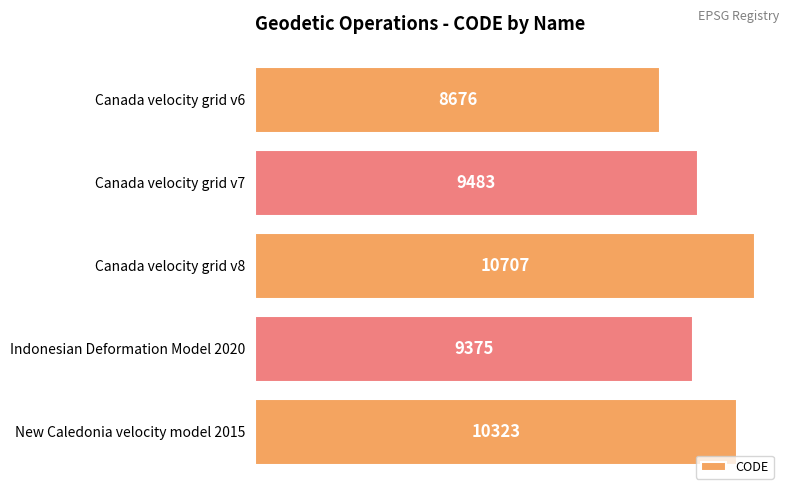

What is the change in value from Canada velocity grid v7 to New Caledonia velocity model 2015?

+840